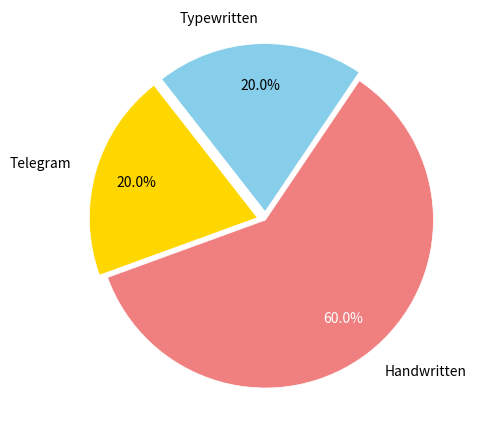

What is the ratio of the value at Typewritten to the value at Telegram?

1.0